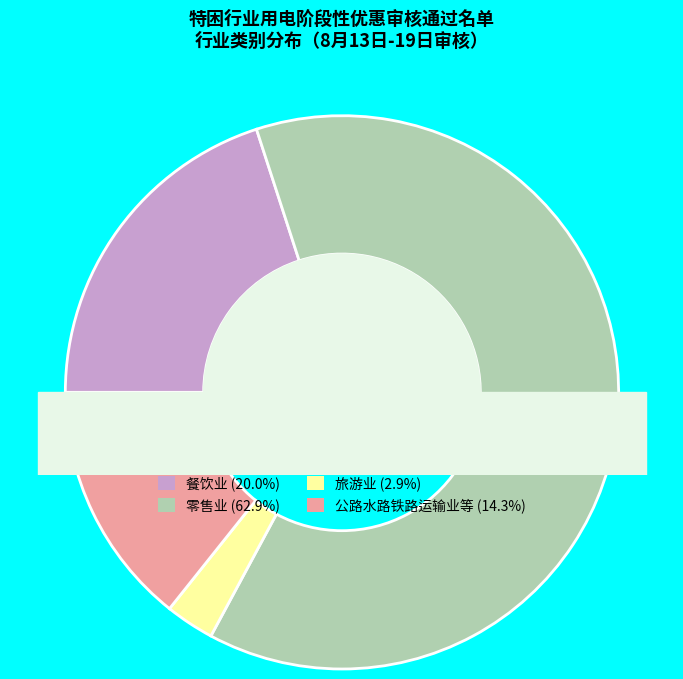

To the nearest percent, what portion does 旅游业 represent?

3%